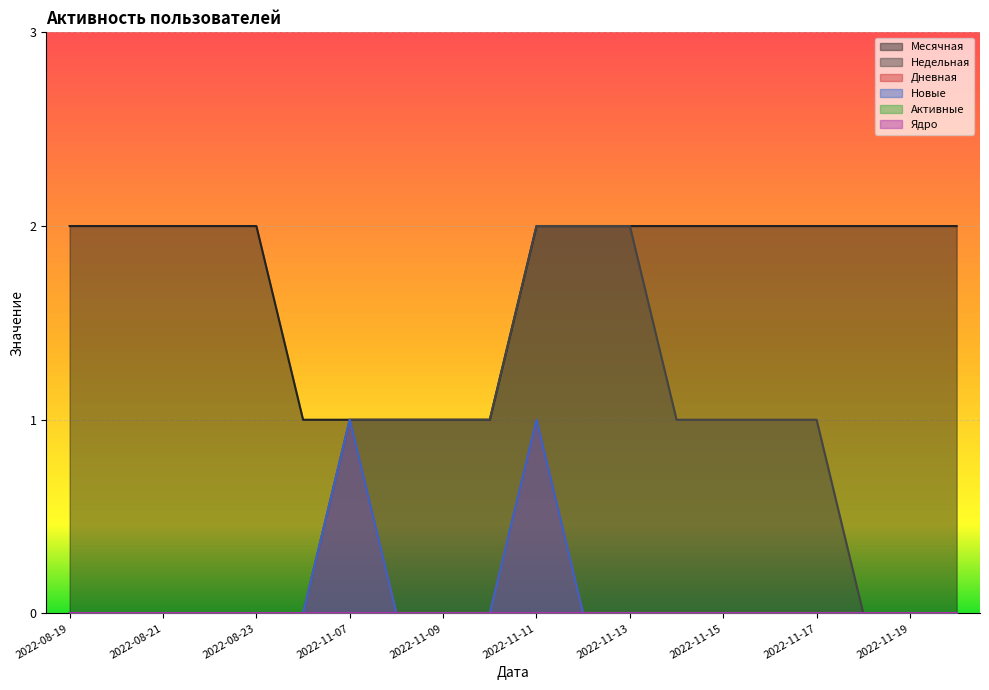

Which has a higher value, 2022-11-17 or 2022-08-23?

2022-11-17